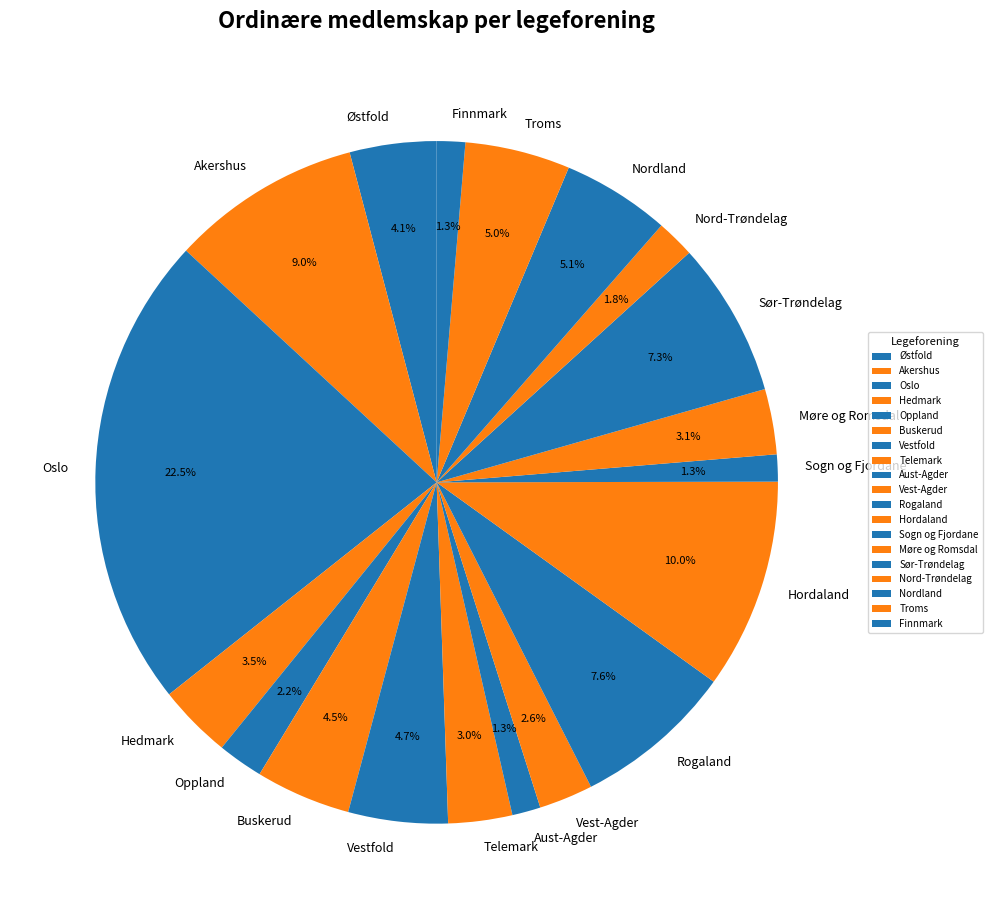

To the nearest percent, what percentage of the pie is Aust-Agder?

1%